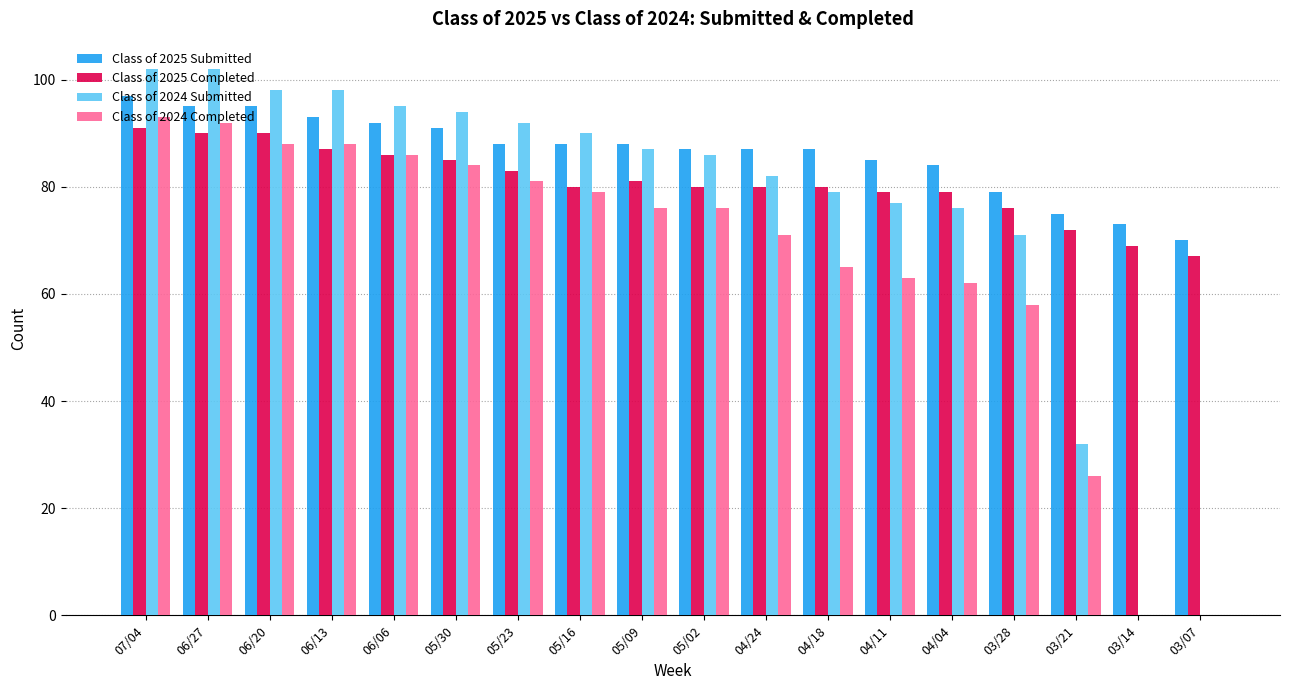

True or false: Class of 2025 Submitted has a value of 93 at 06/13.

True